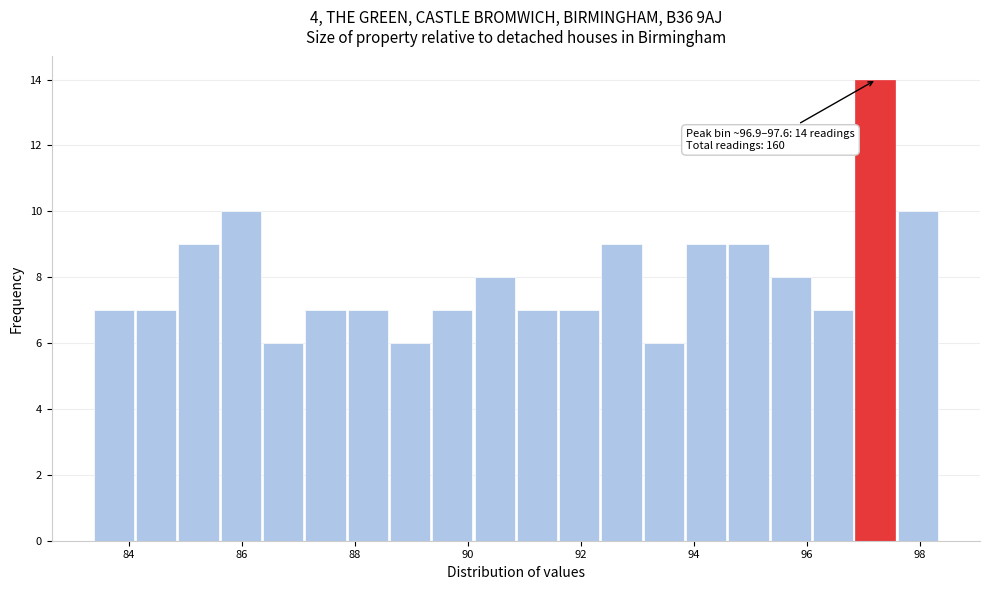

Read against the x-axis, roughly where is the centre of the tallest bar?

97.2